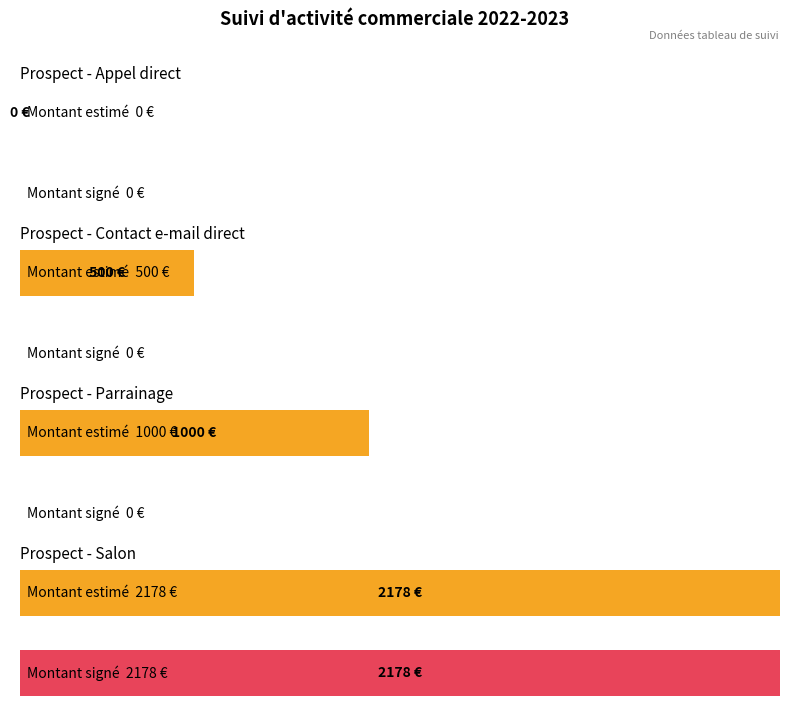

The Montant signe valide series shows -914 at FEVRIER. True or false?

False